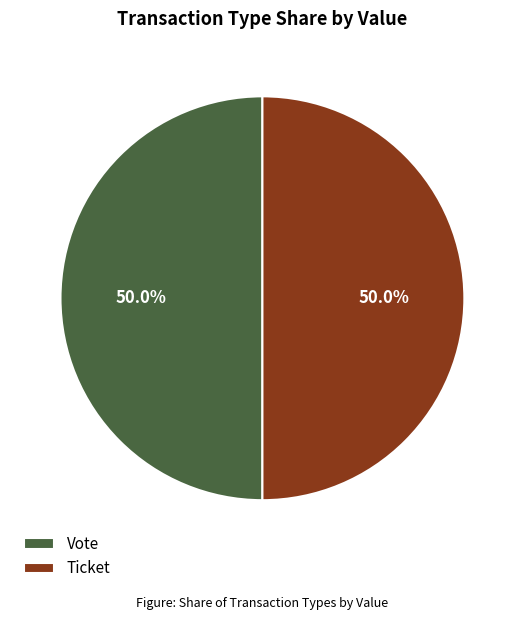

What is the ratio of the value at Ticket to the value at Vote?

1.0